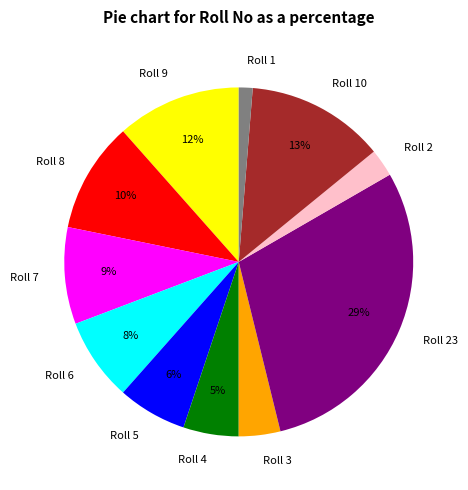

How many slices are in this pie chart?

11